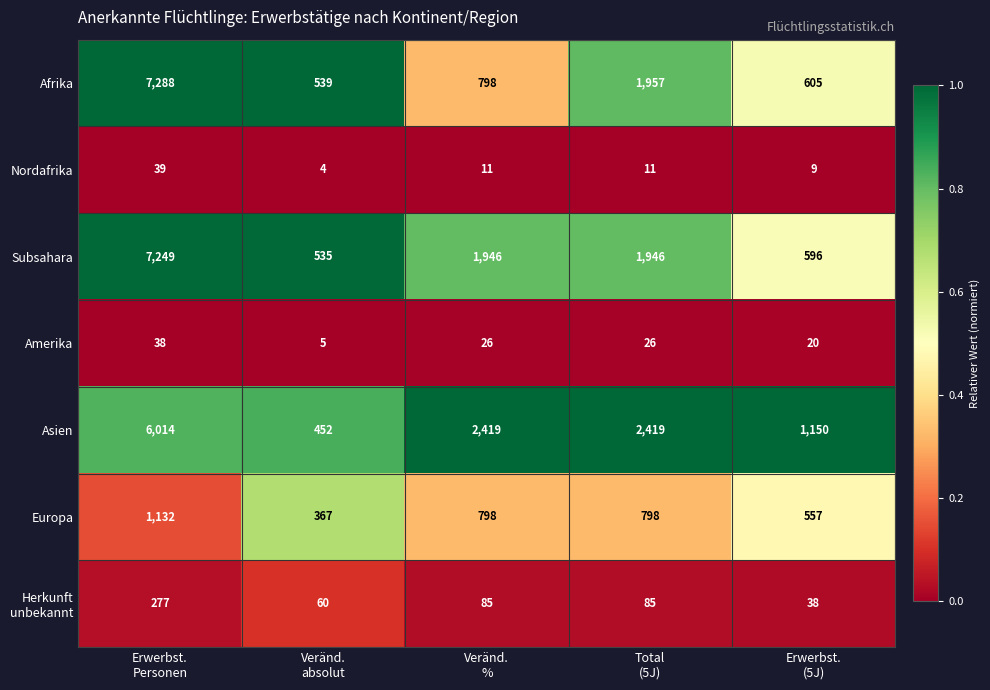

Which series has the largest range (max minus min)?

Afrika